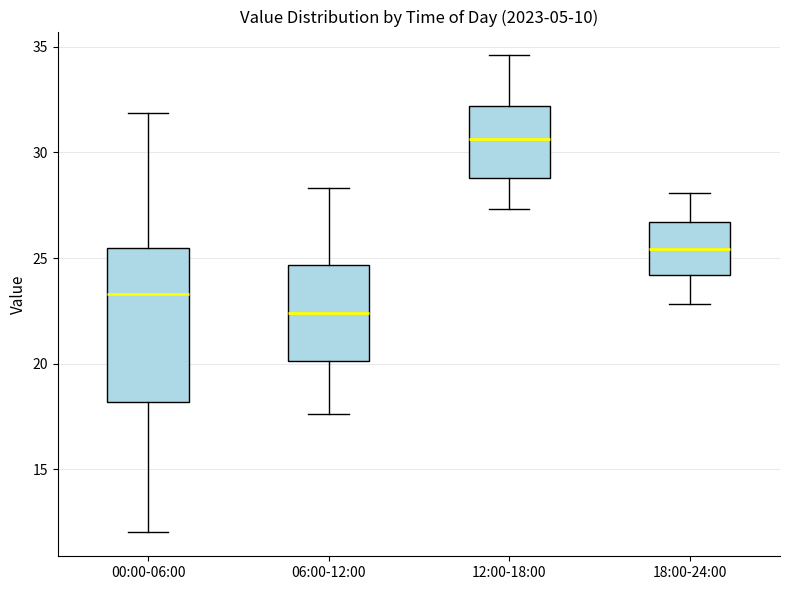

Reading left to right, transcribe this box plot: for each box, give where its median line is, the range the box spans, and where its two whiskers end, as read against the y-axis. The values are not printed on the chart, so give them approximately, as read against the axis.

00:00-06:00: median 23.5, box 18.0 to 25.5, whiskers 12.0 to 32.0
06:00-12:00: median 22.5, box 20.0 to 24.5, whiskers 17.5 to 28.5
12:00-18:00: median 30.5, box 29.0 to 32.0, whiskers 27.5 to 34.5
18:00-24:00: median 25.5, box 24.0 to 26.5, whiskers 23.0 to 28.0